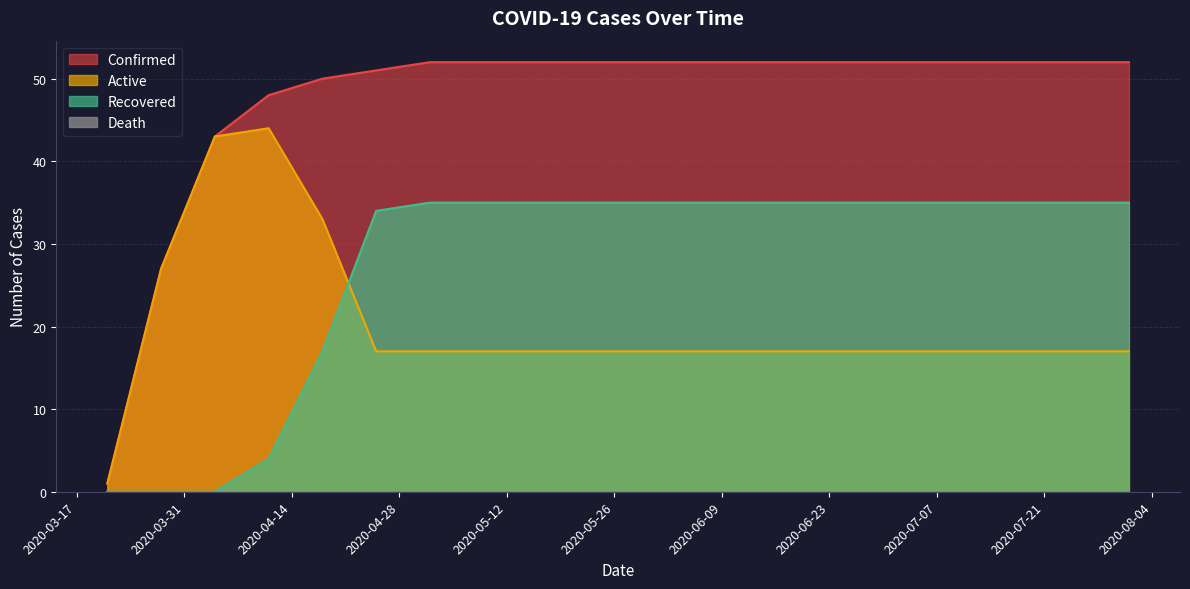

What is the total value across all series at 2020-08-01?

104